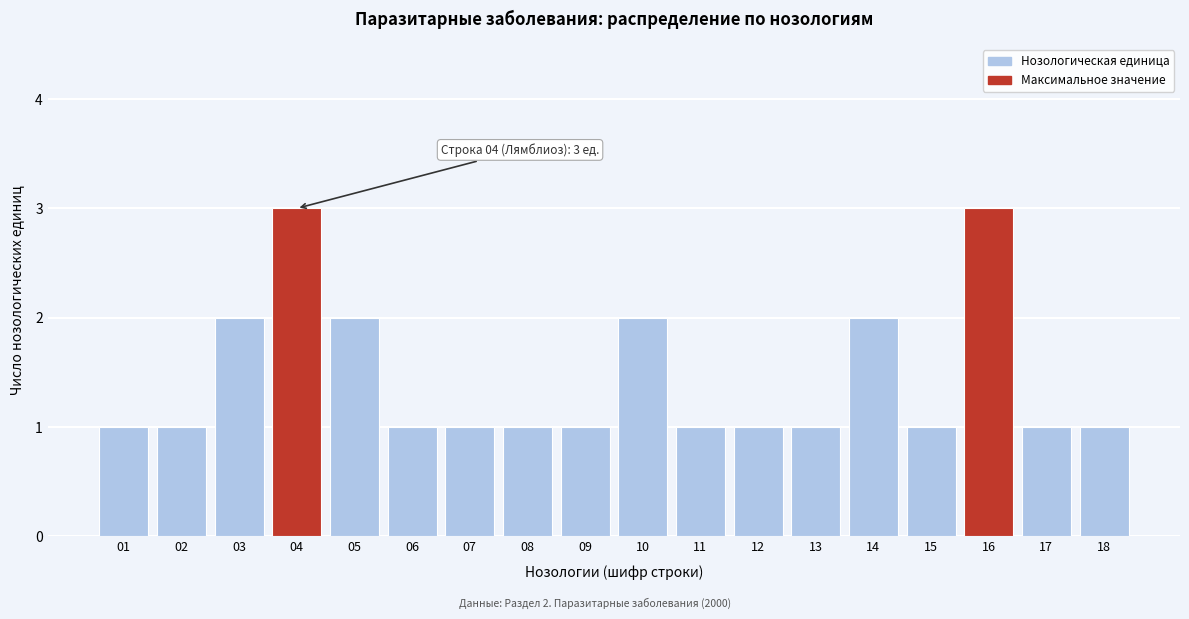

Reading left to right, extract all data points from this chart.

1	1	2	3	2	1	1	1	1	2	1	1	1	2	1	3	1	1